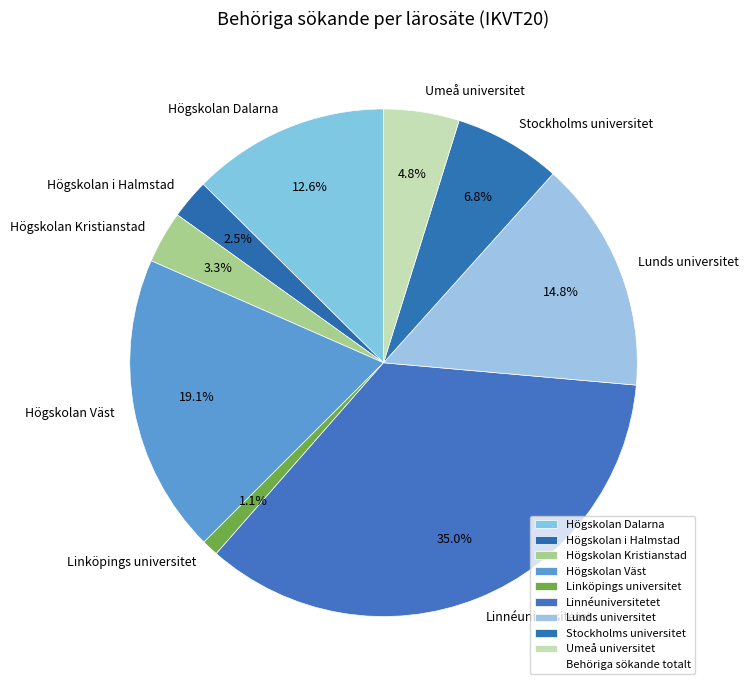

Is the sum of Linnéuniversitetet and Högskolan Väst greater than half?

Yes